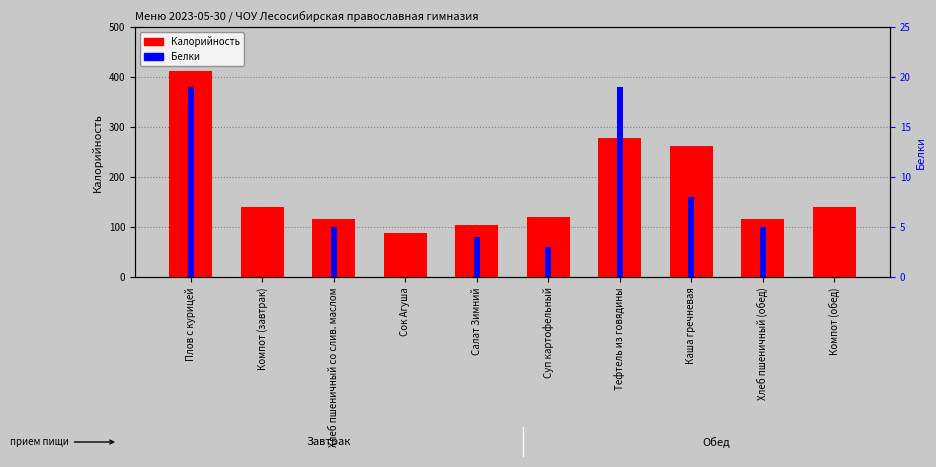

How many data points in Белки are less than 5?

5